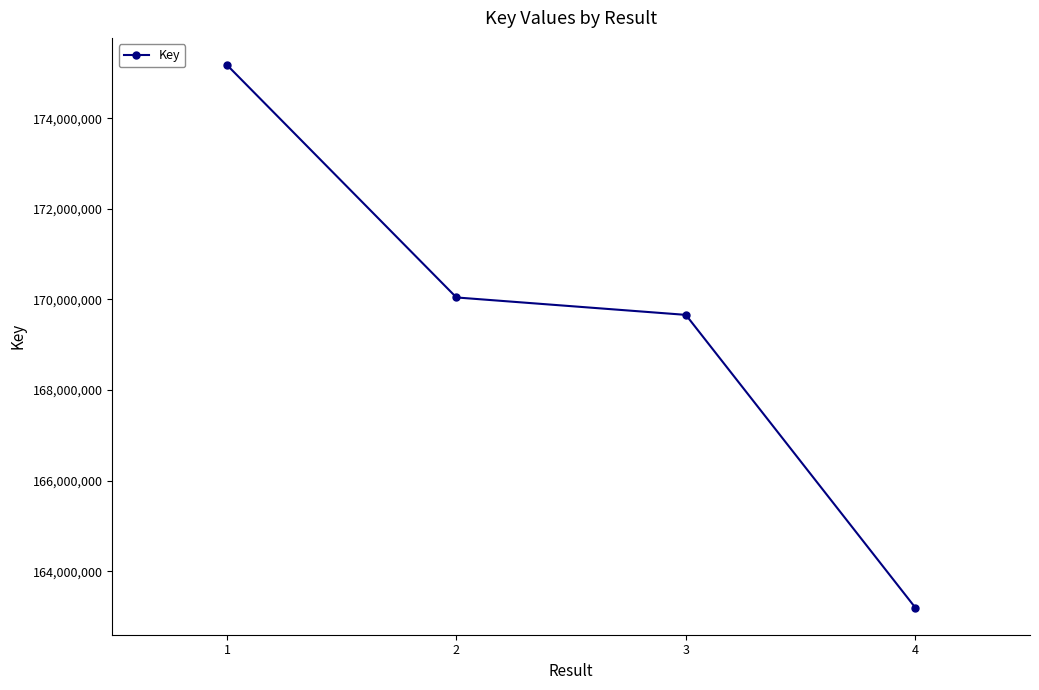

What is the value of the 2nd point from the left?

170044746